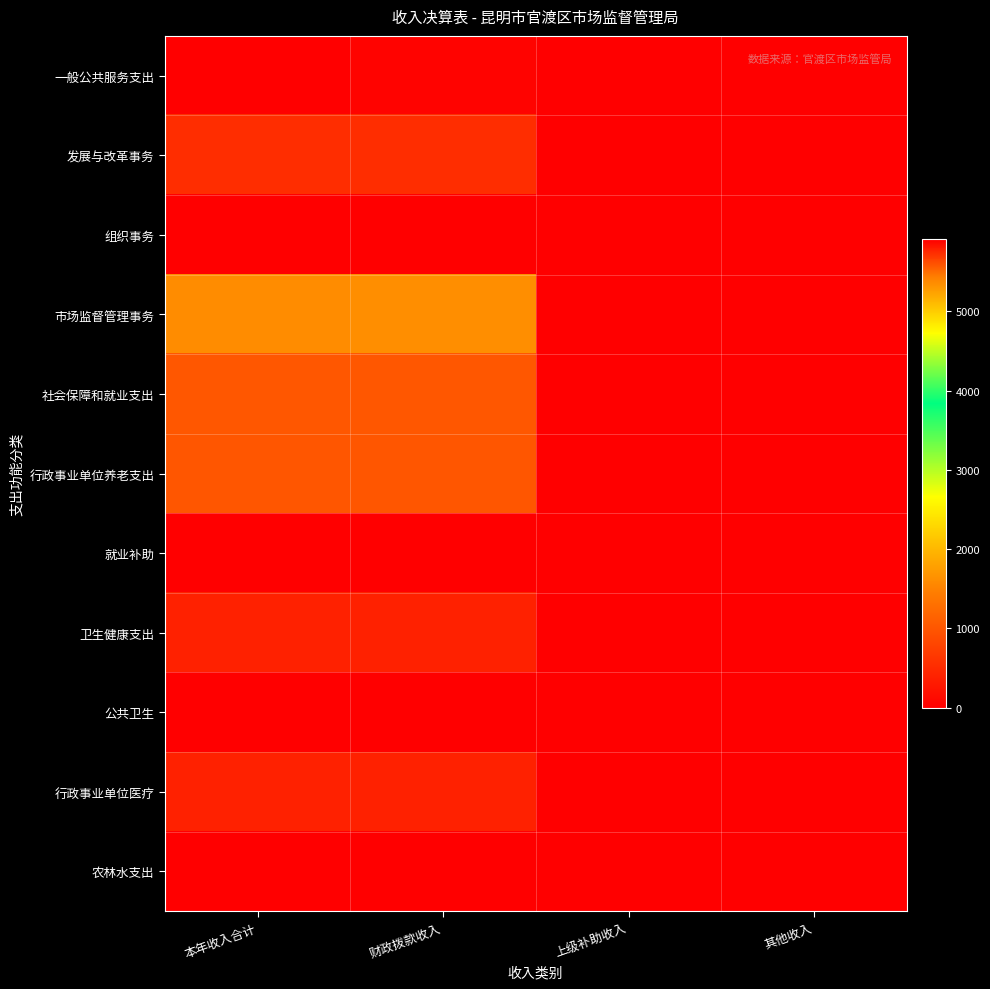

At 财政拨款收入, list the series in order from largest to smallest.

一般公共服务支出, 市场监督管理事务, 社会保障和就业支出, 行政事业单位养老支出, 发展与改革事务, 卫生健康支出, 行政事业单位医疗, 就业补助, 农林水支出, 公共卫生, 组织事务